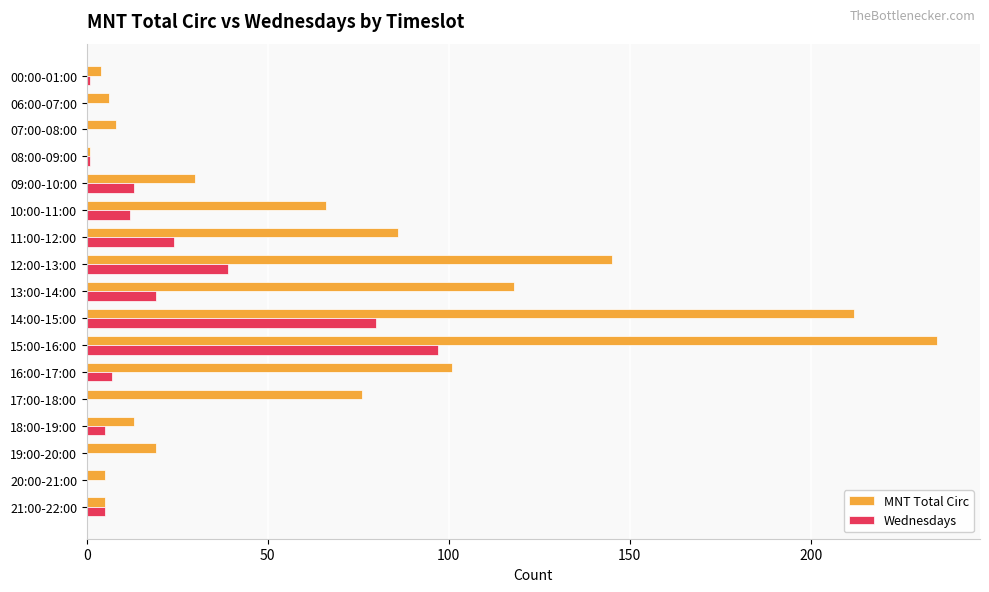

Which series has the largest total across all categories?

MNT Total Circ